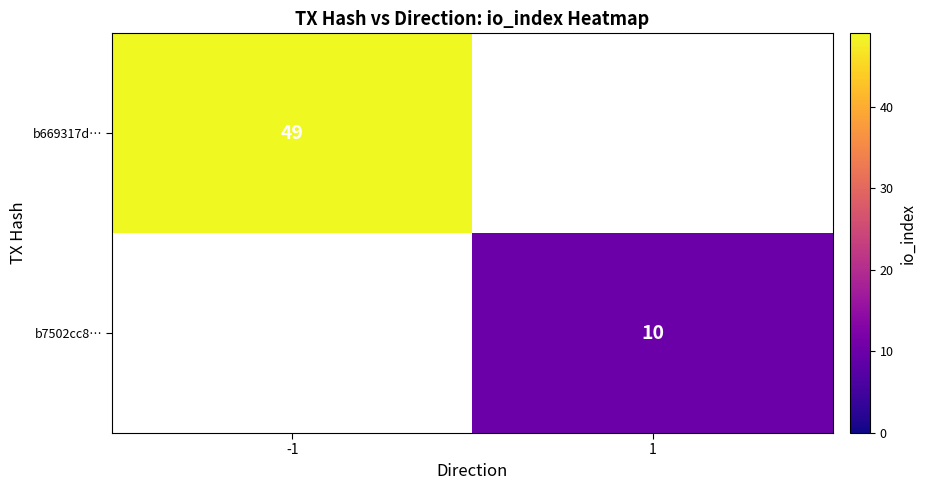

True or false: b669317d… has a value of 49 at -1.

True